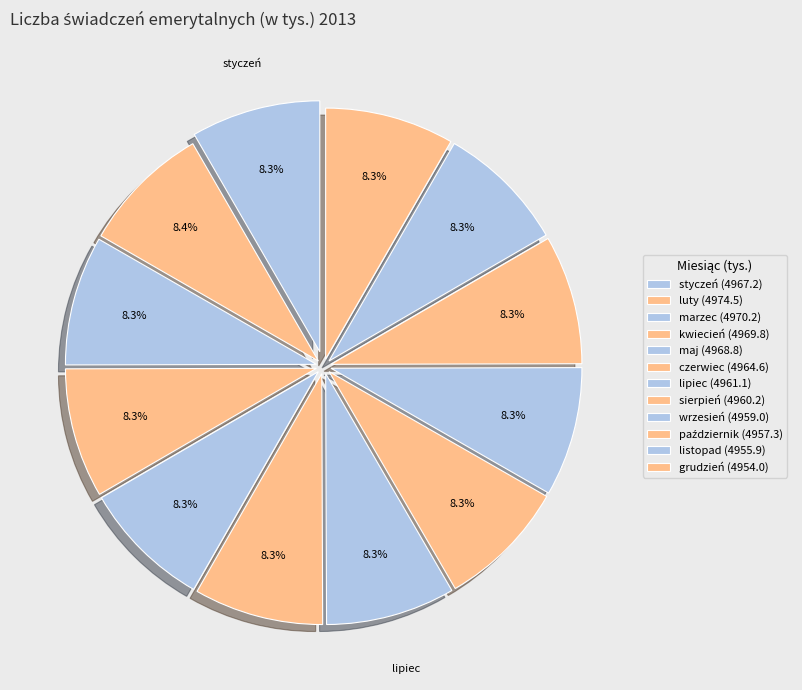

How many slices are in this pie chart?

12